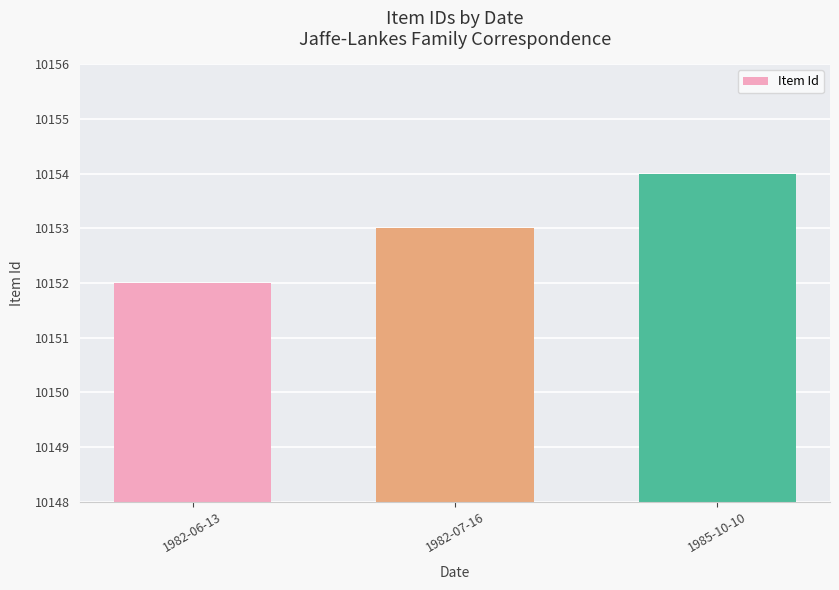

At which label is the value closest to 10153?

1982-07-16